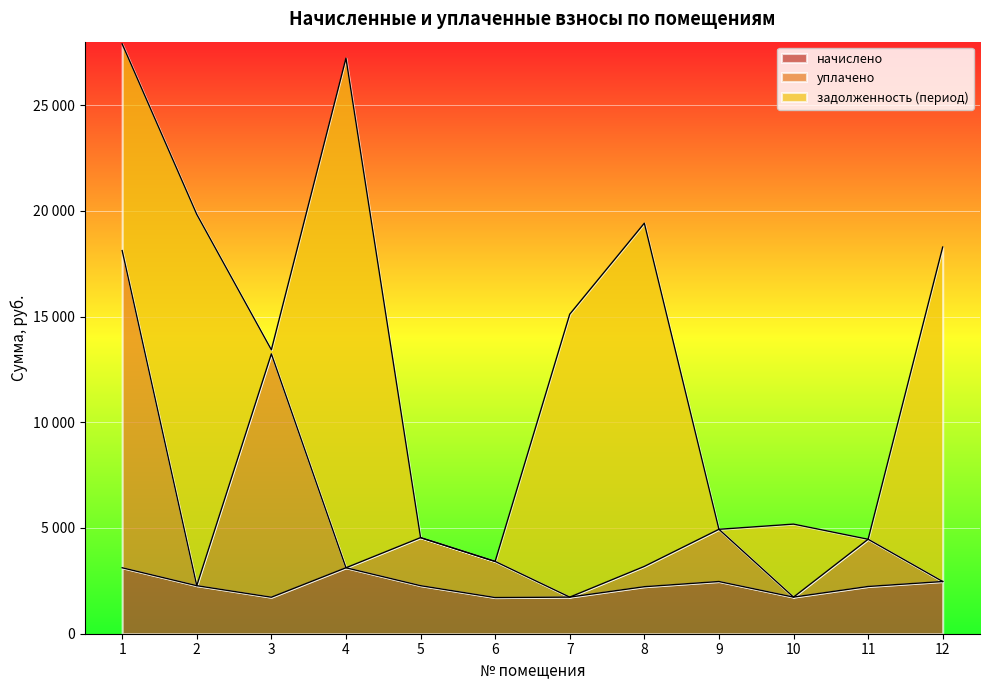

What is the sum of the уплачено values at 11 and 1?

22588.1